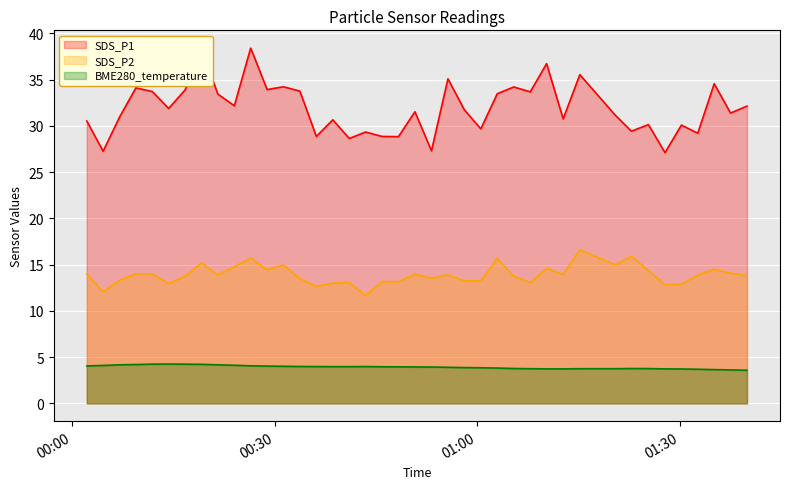

Which series has the largest range (max minus min)?

SDS_P1